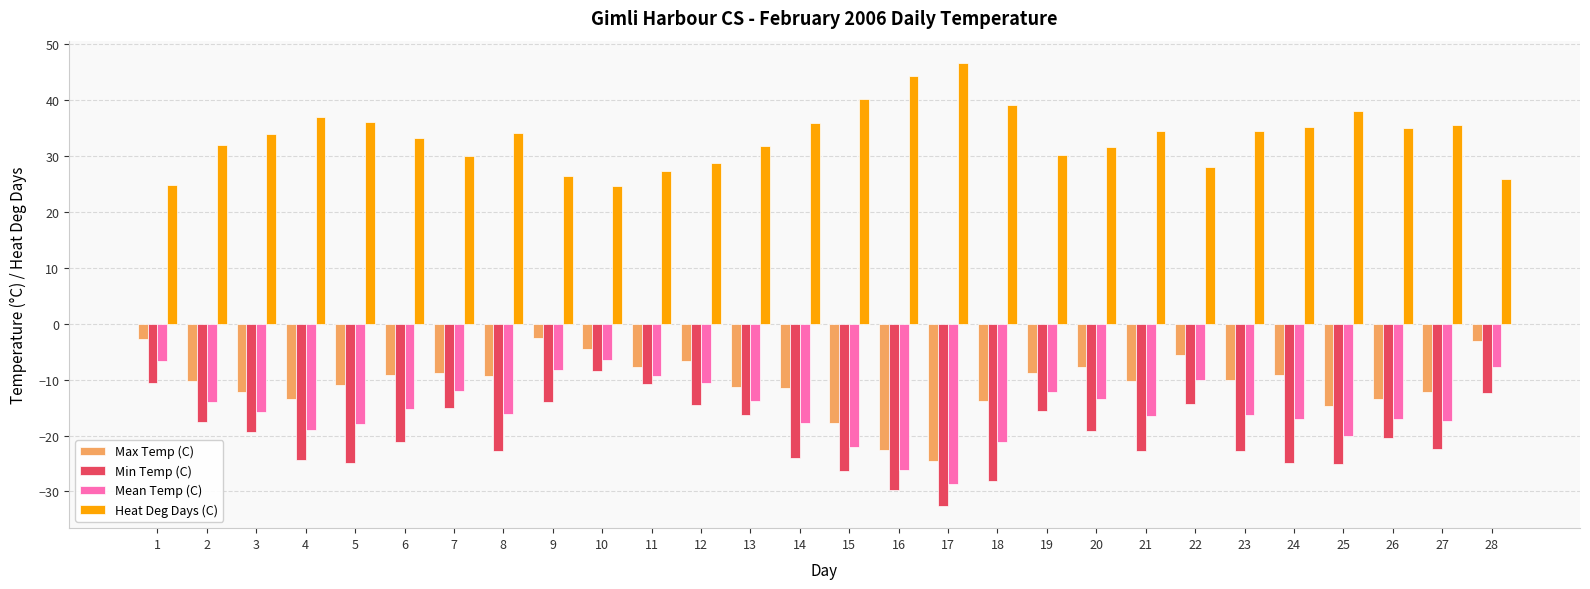

What is the total value across all series at 12?

-3.3